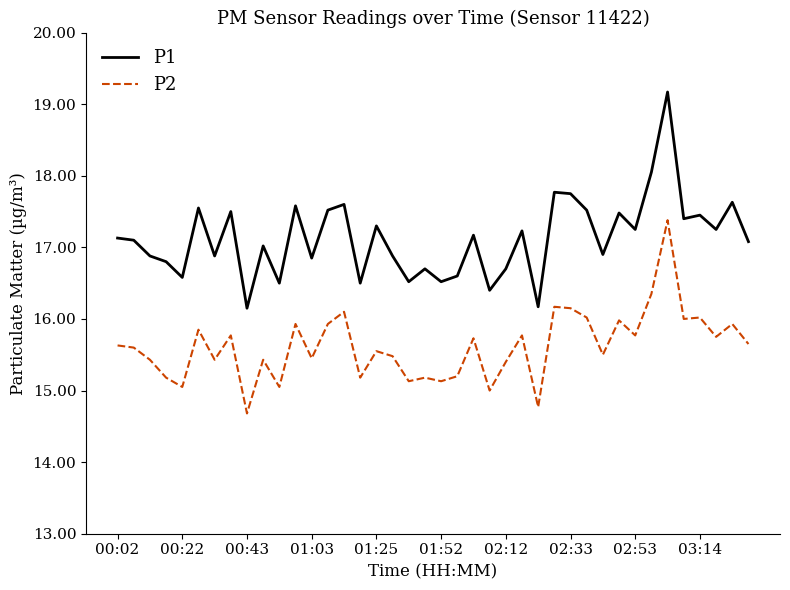

What is the difference between the maximum and minimum values in the P2 series?

2.7